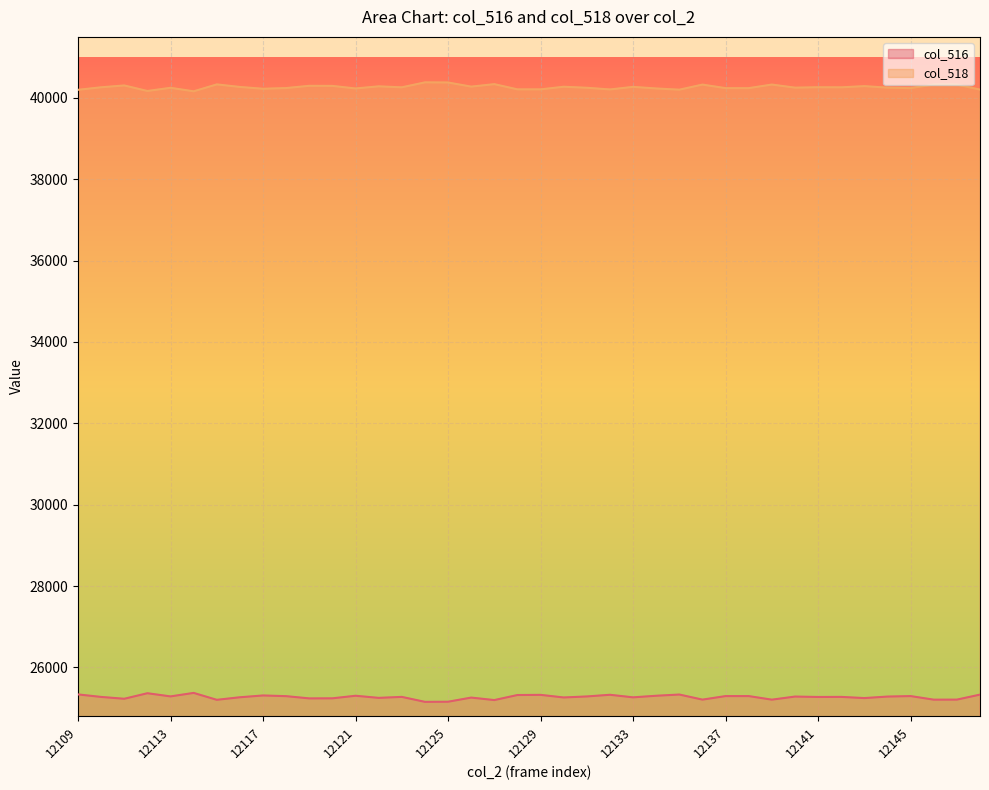

What is the total value across all series at 12145?

65535